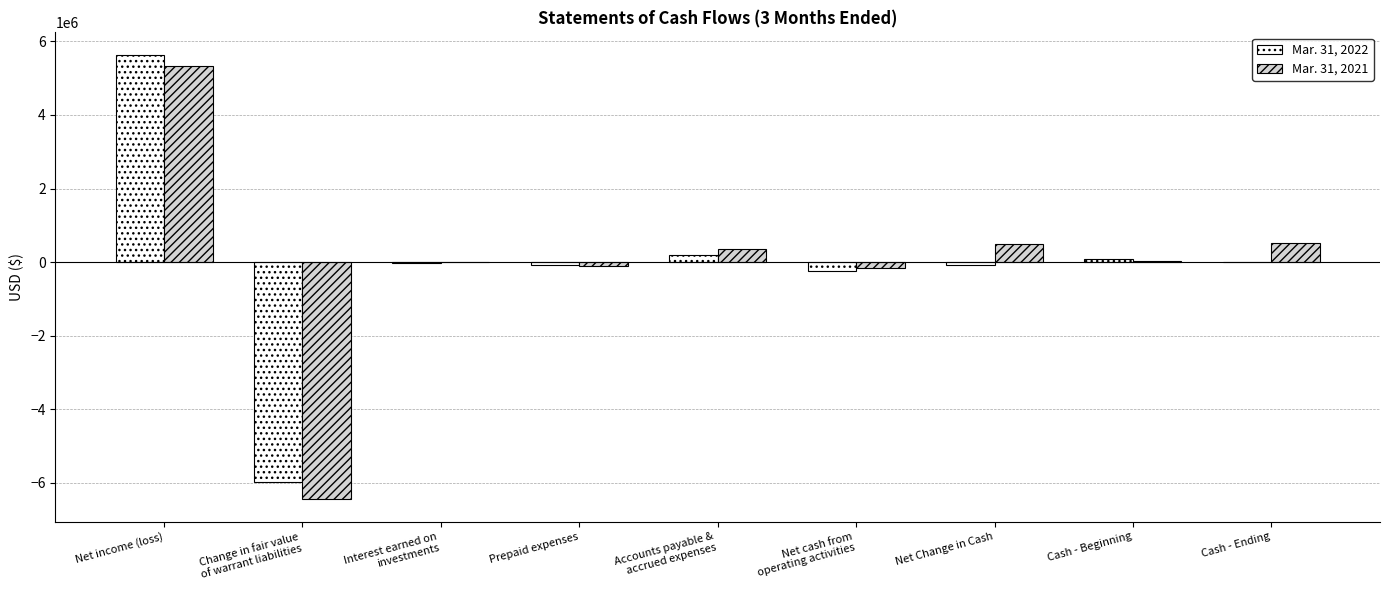

How many series are shown in this chart?

2